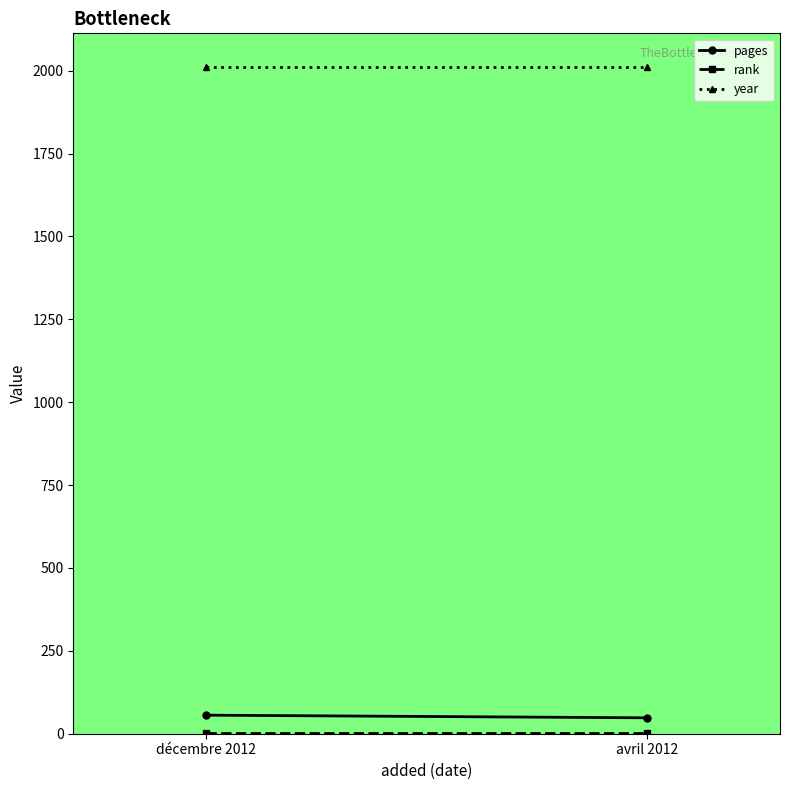

What value does the pages series have at avril 2012?

48